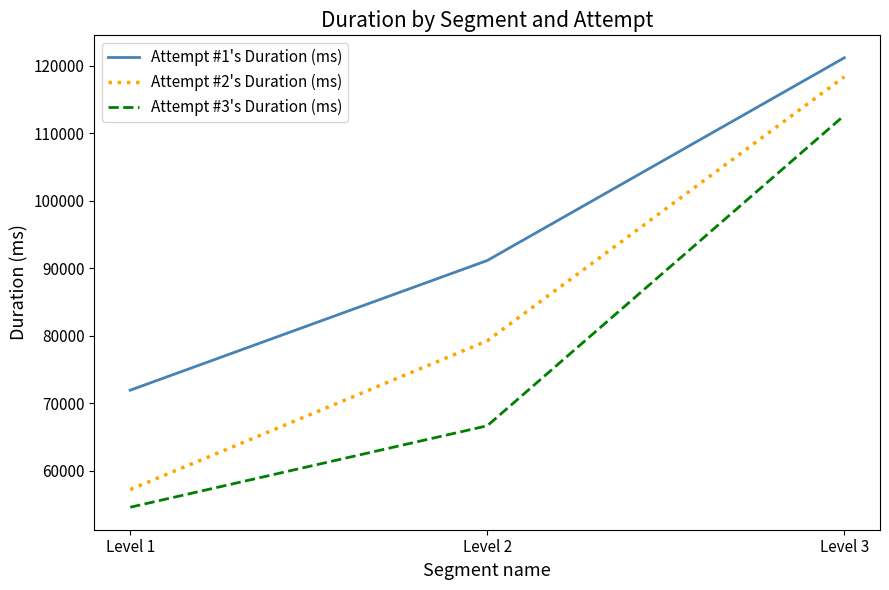

Read the Attempt #1's Duration (ms) value at Level 2, to the nearest 10.

91130